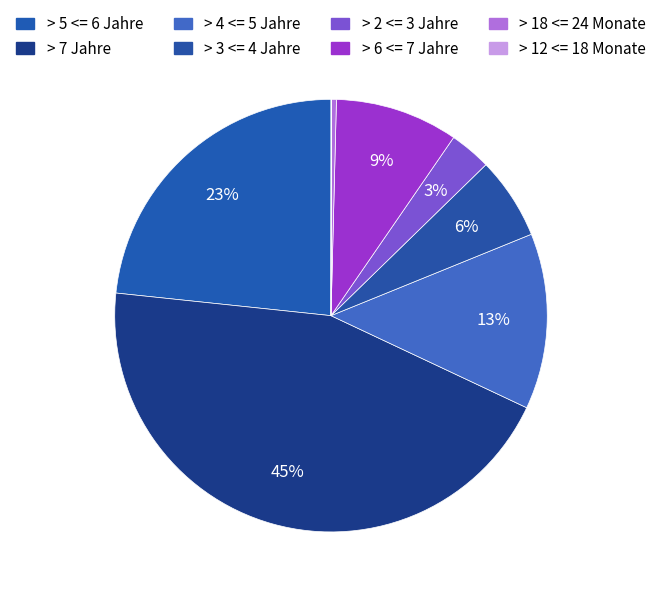

Does any single category account for the majority?

No